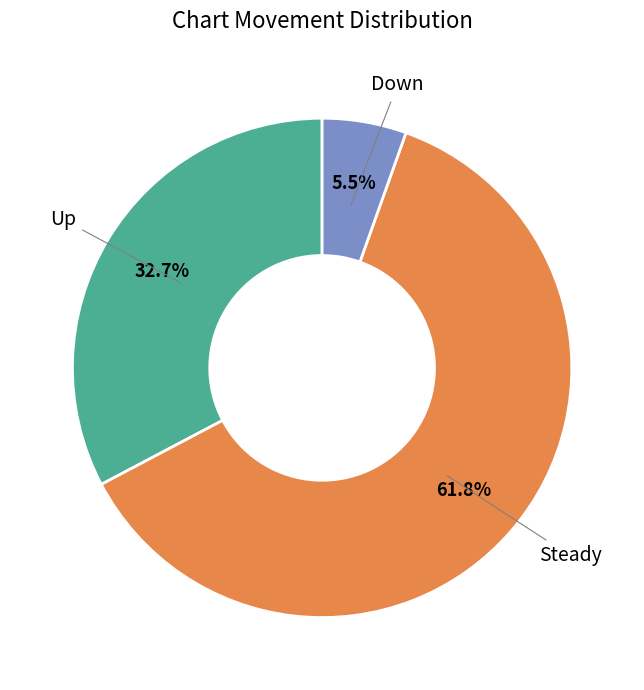

Count the number of slices in the pie.

3